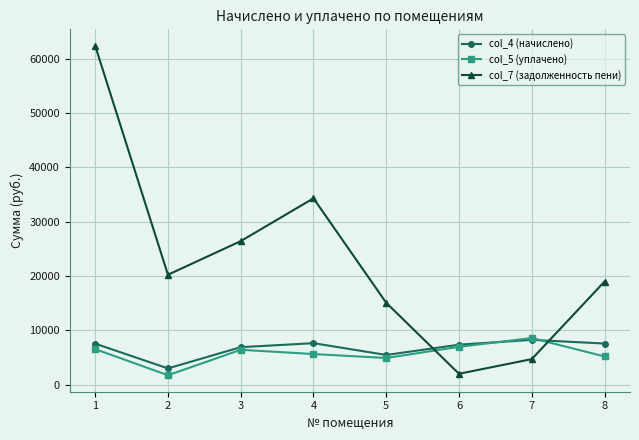

What is the value of the col_4 (начислено) point at the 7th from the left?

8244.2